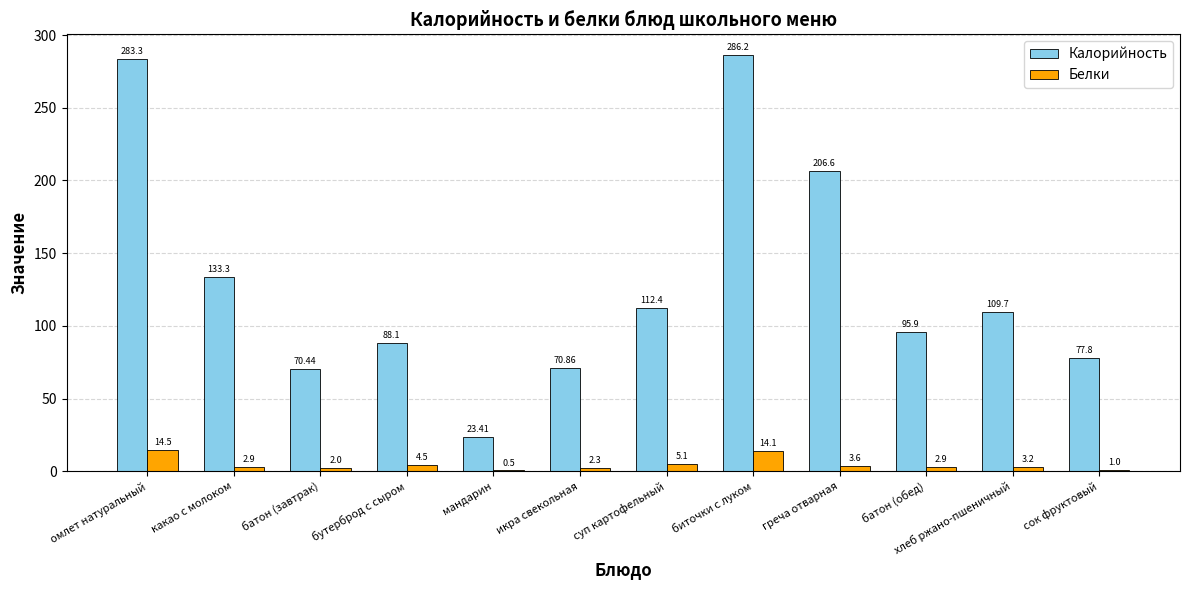

What is the sum of all Белки values?

56.6